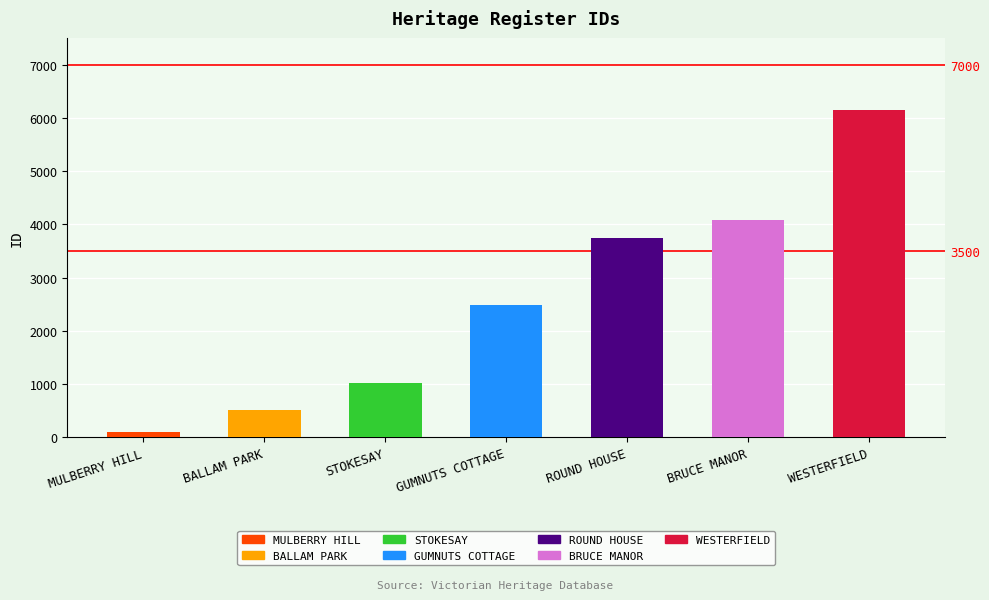

Reading left to right, extract all data points from this chart.

92	508	1015	2493	3742	4078	6137